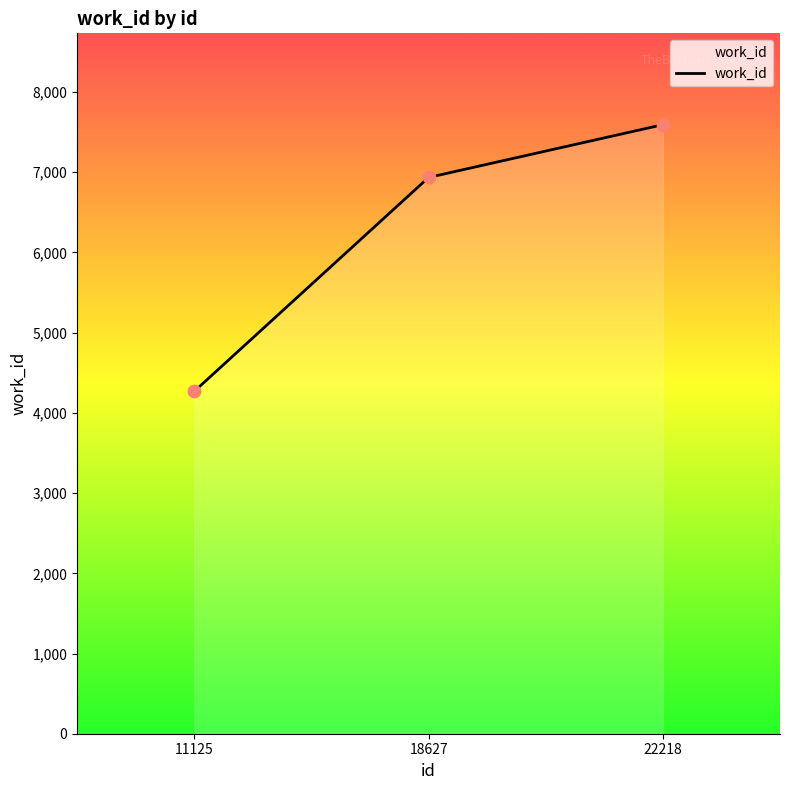

Between 18627 and 11125, which is larger?

18627